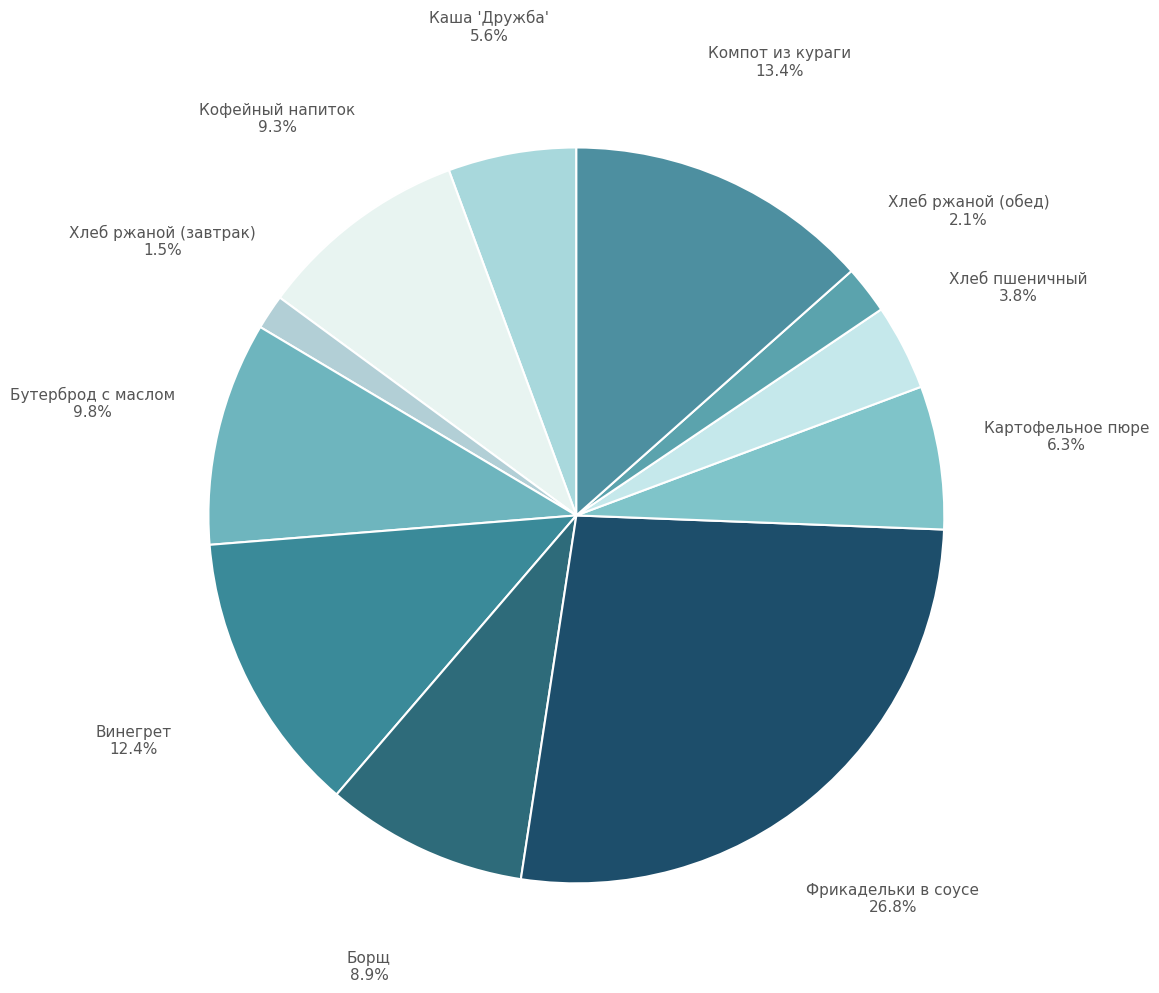

Does any single category account for the majority?

No